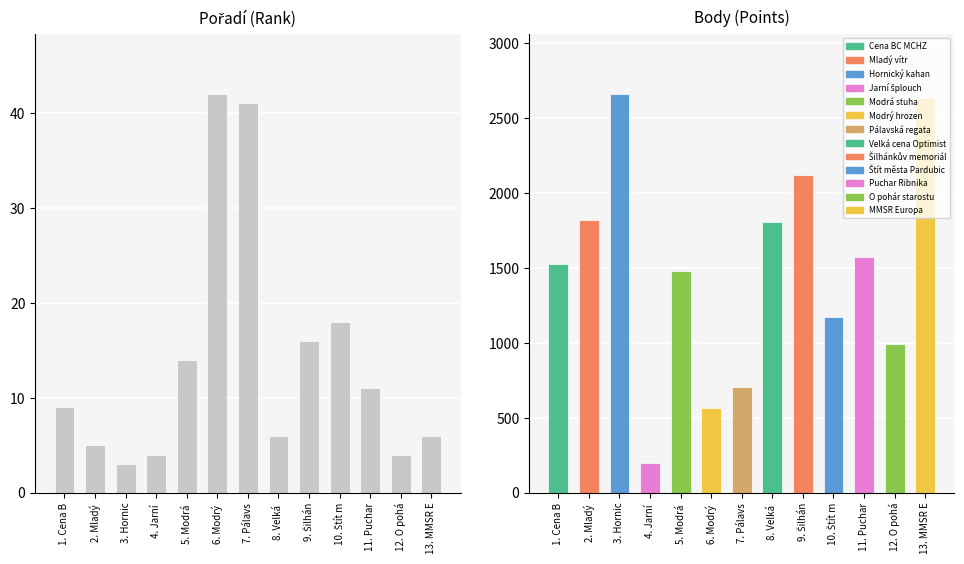

What is the total value across all series at O pohár starostu?

999